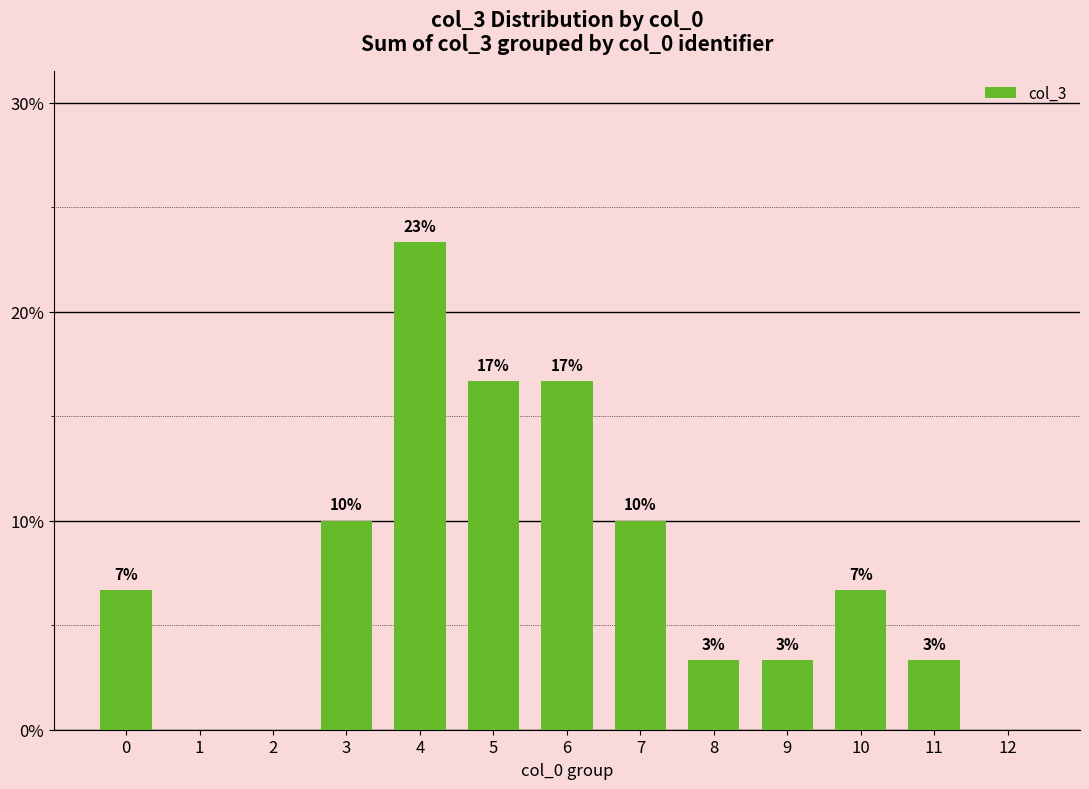

Are the bars horizontal?

No